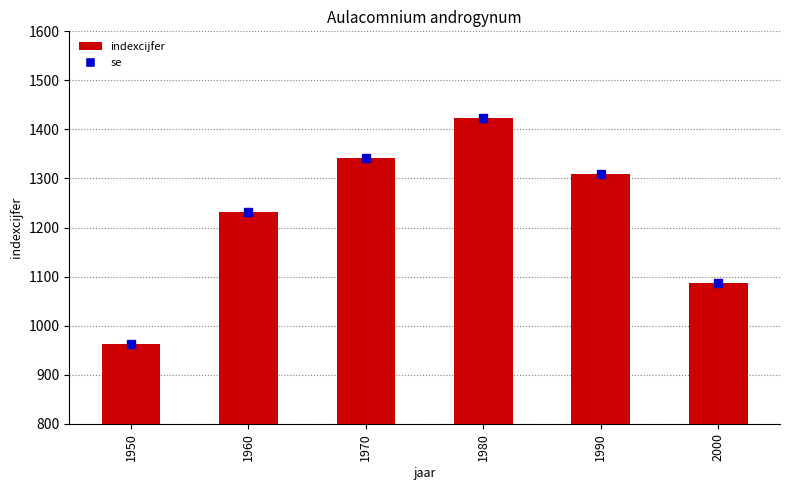

Rank the categories by value from highest to lowest.

1980, 1970, 1990, 1960, 2000, 1950